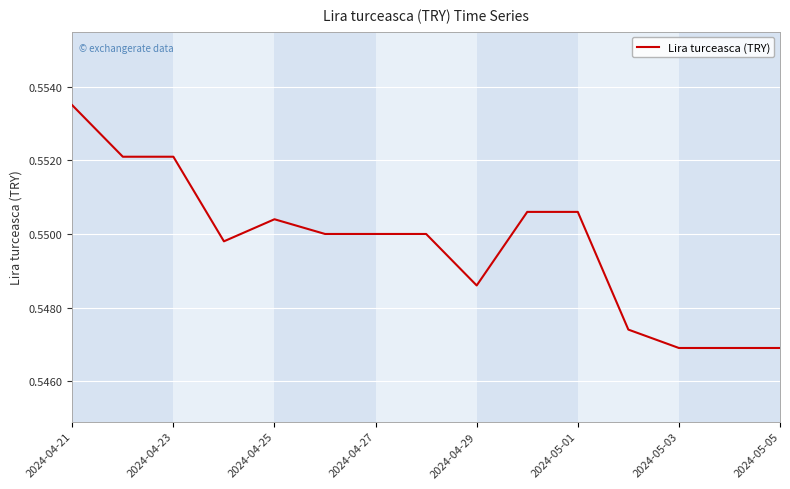

How many categories are shown in the chart?

15